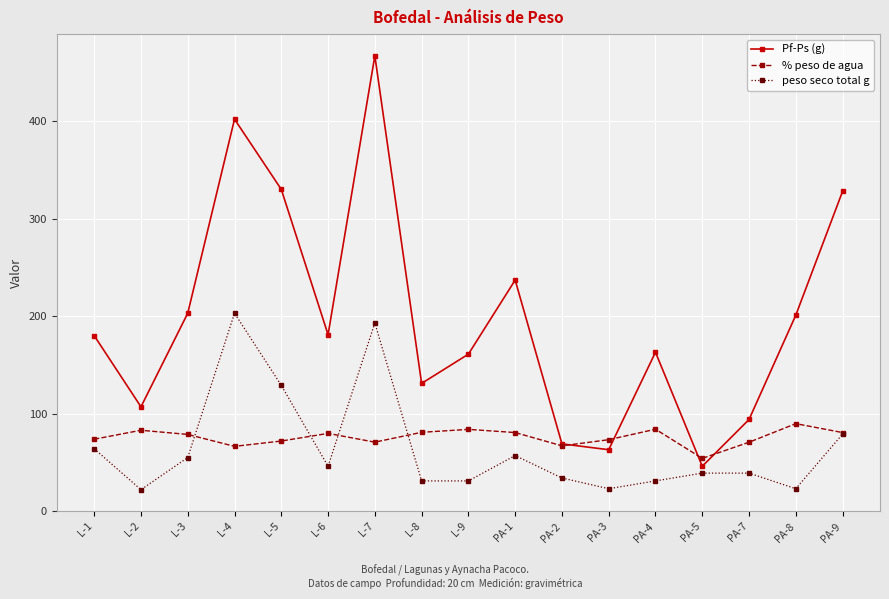

How many series are shown in this chart?

3